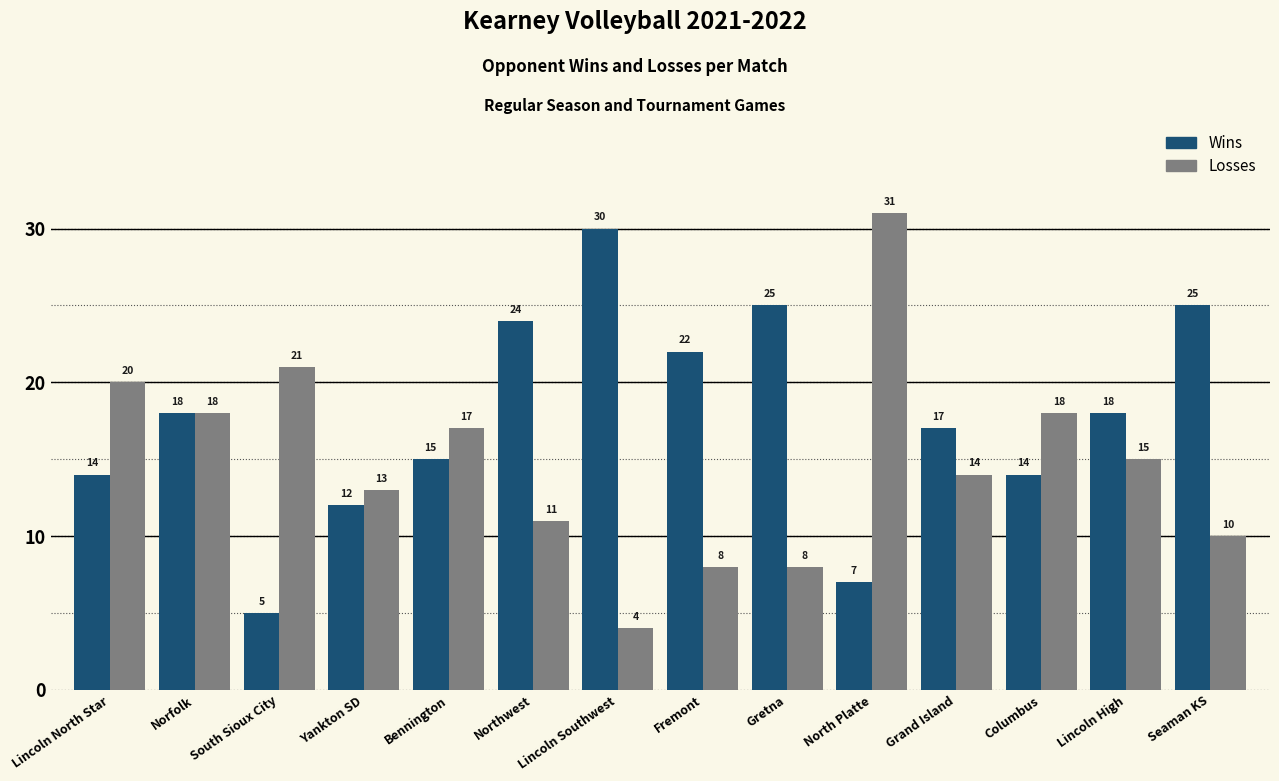

What is the sum of the Wins values at North Platte and Lincoln High?

25